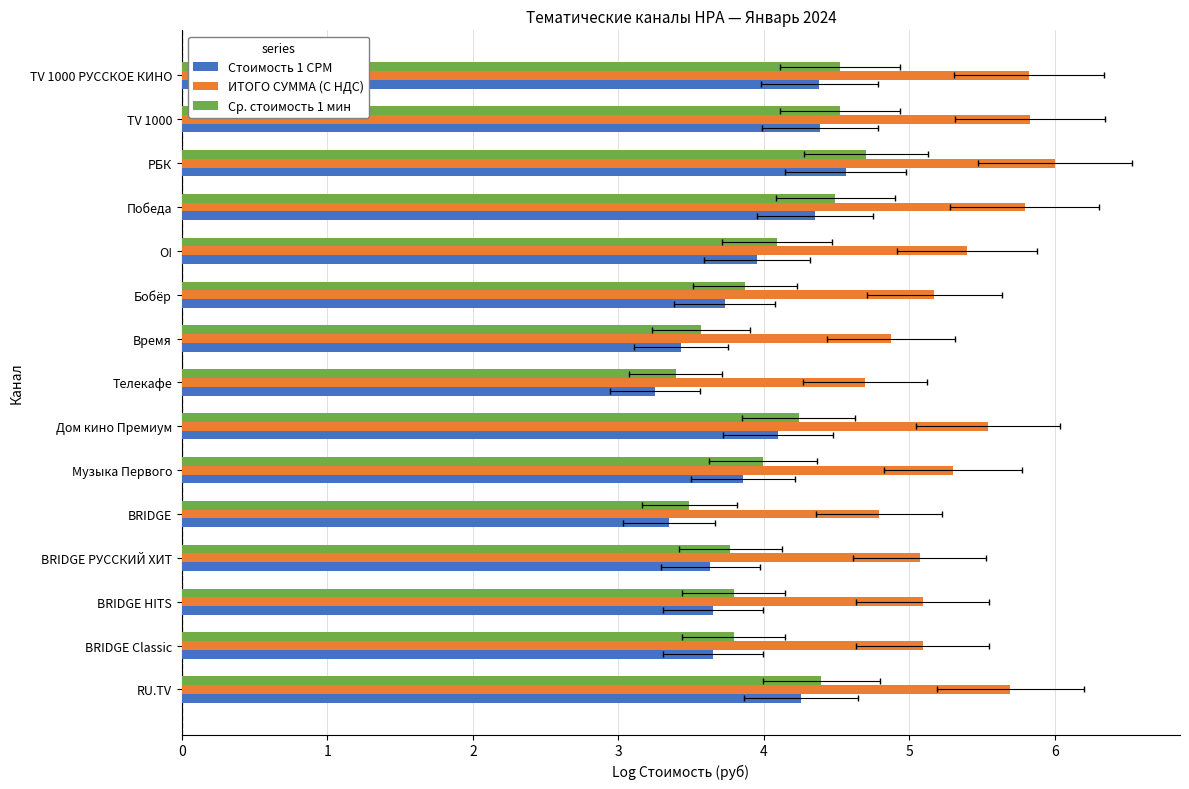

What are all the series names shown in the legend?

Стоимость 1 CPM, ИТОГО СУММА (С НДС), Ср. стоимость 1 мин